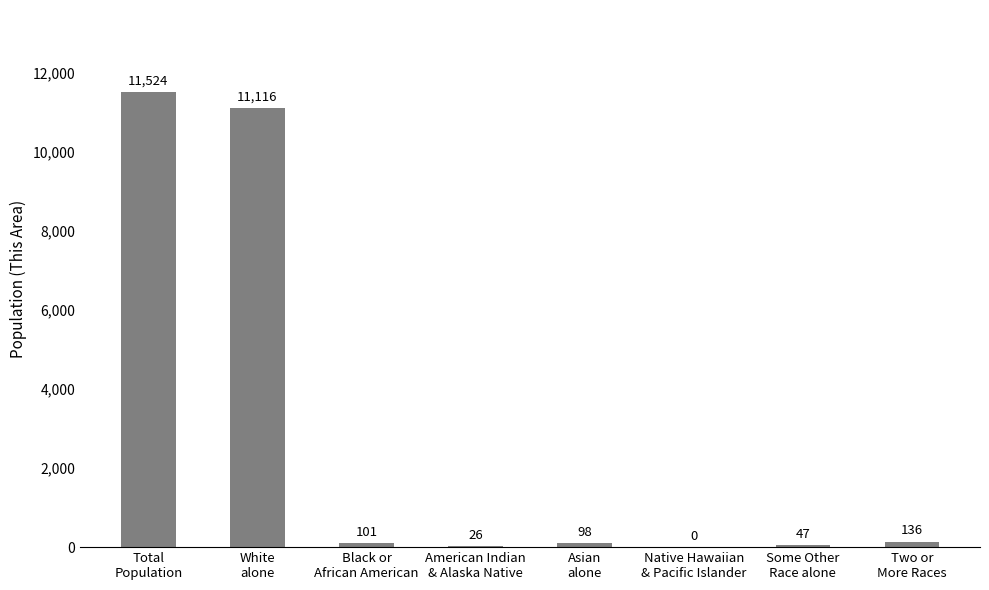

Which label corresponds to the largest value in the chart?

Total
Population